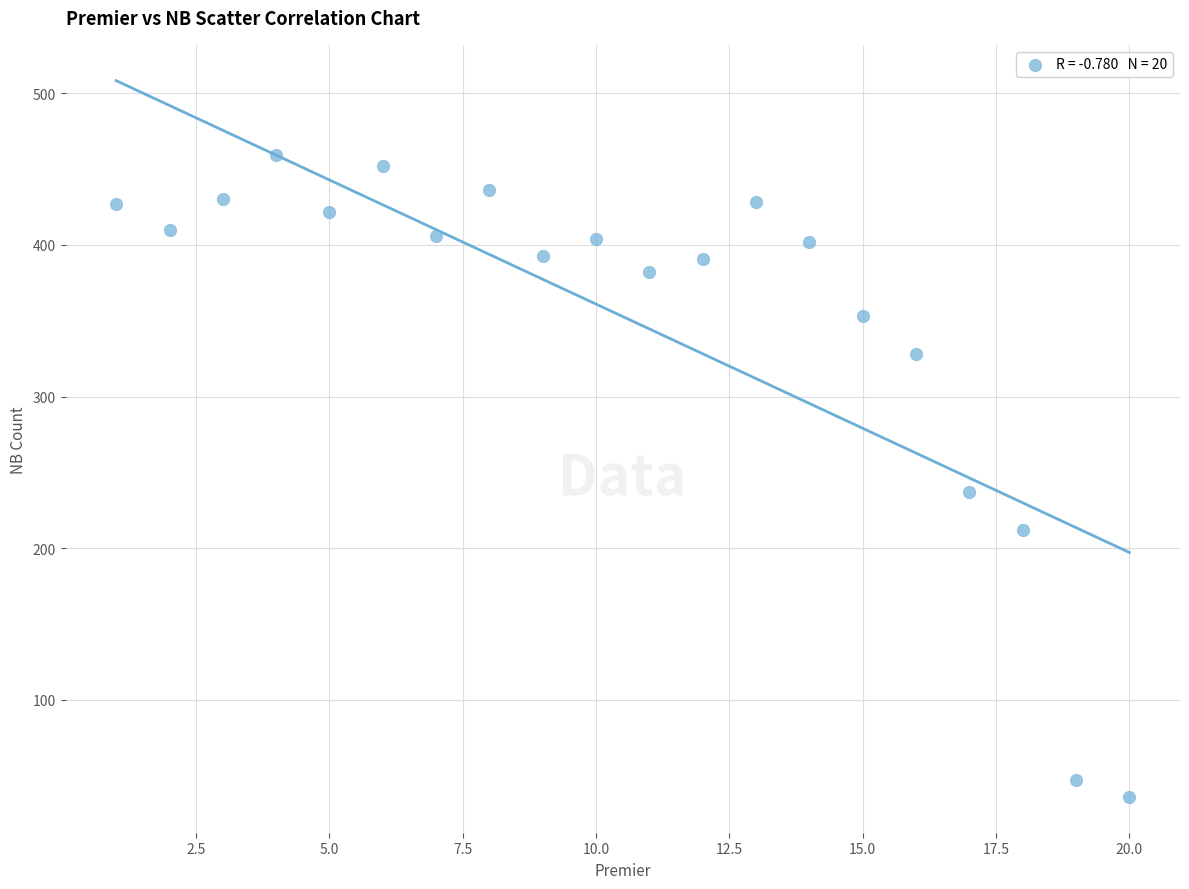

What Y value in the scatter plot is closest to 247?

237